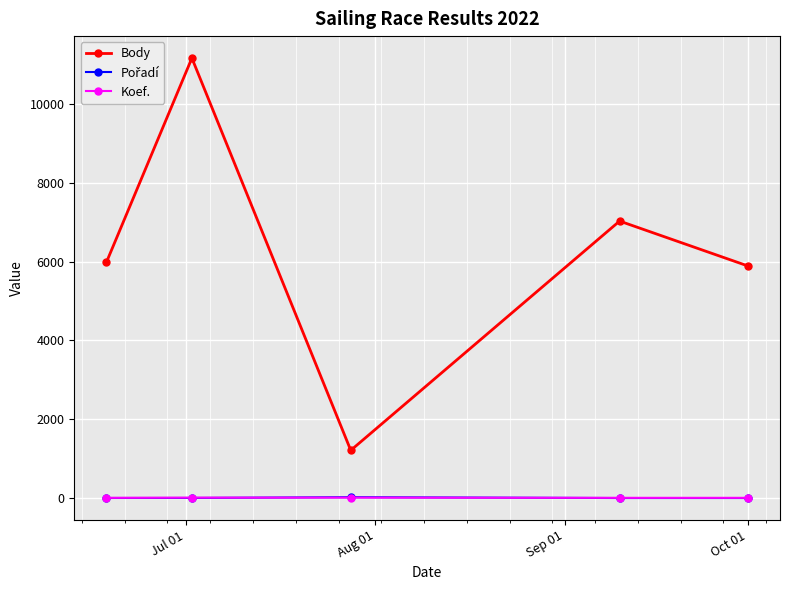

Which series has the widest spread of values?

Body